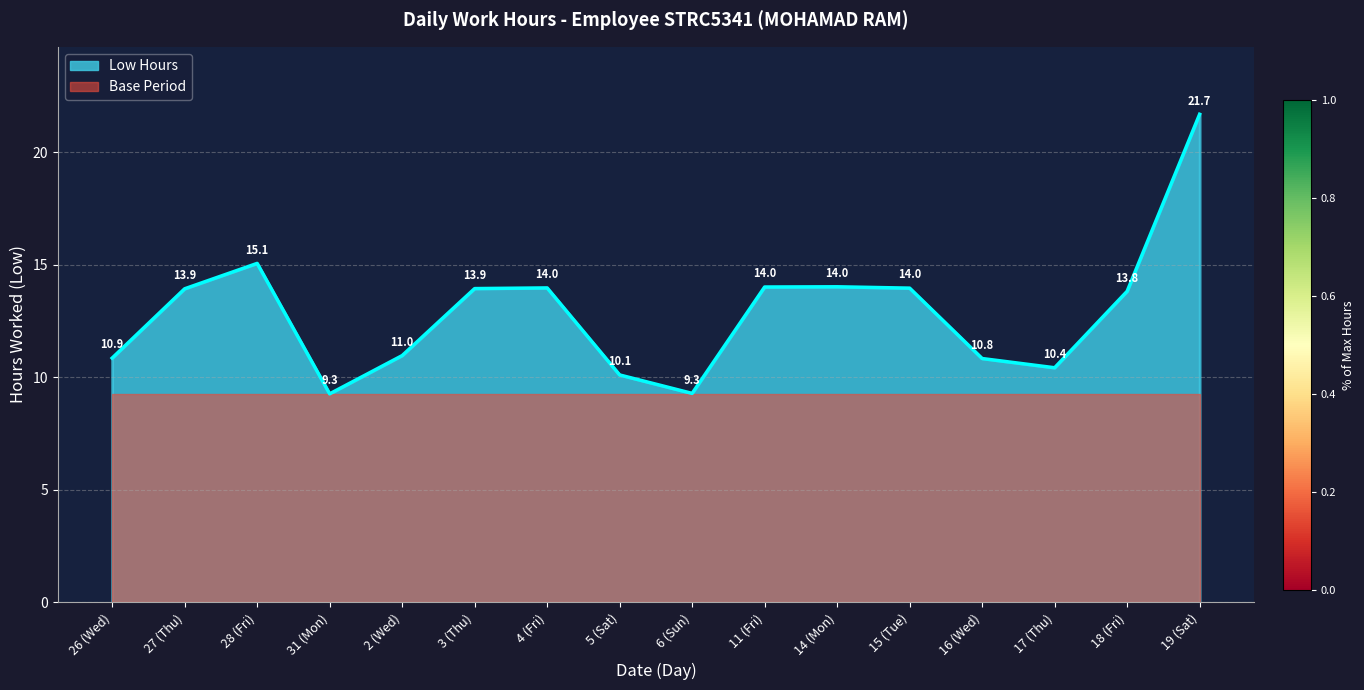

What is the average value?

12.9